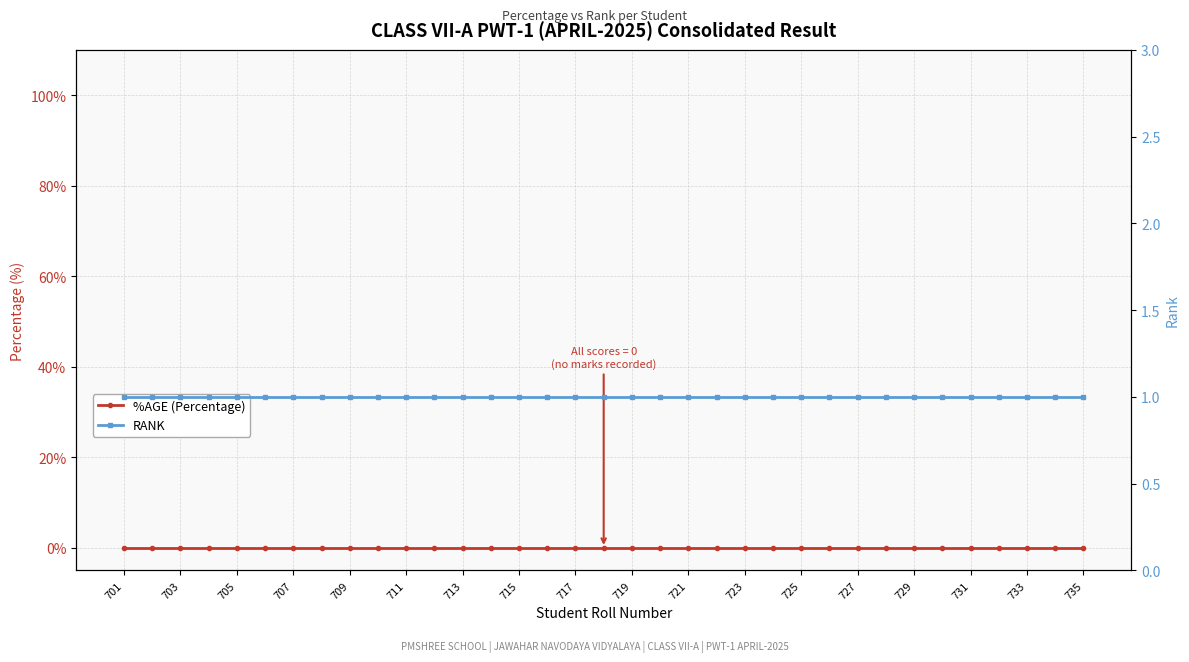

What is the spread (max minus min) of values at 723?

1